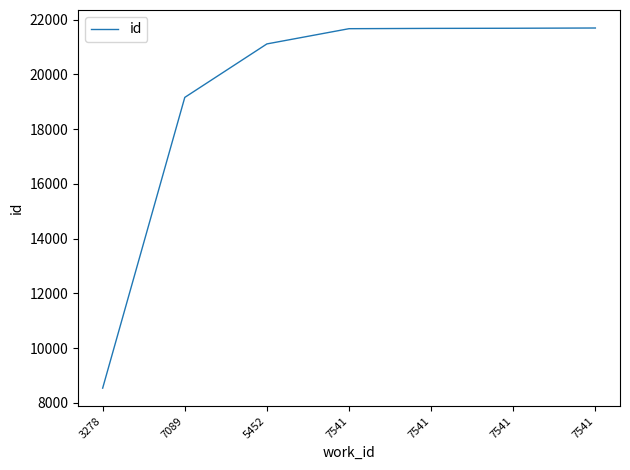

How many lines are shown in the chart?

1